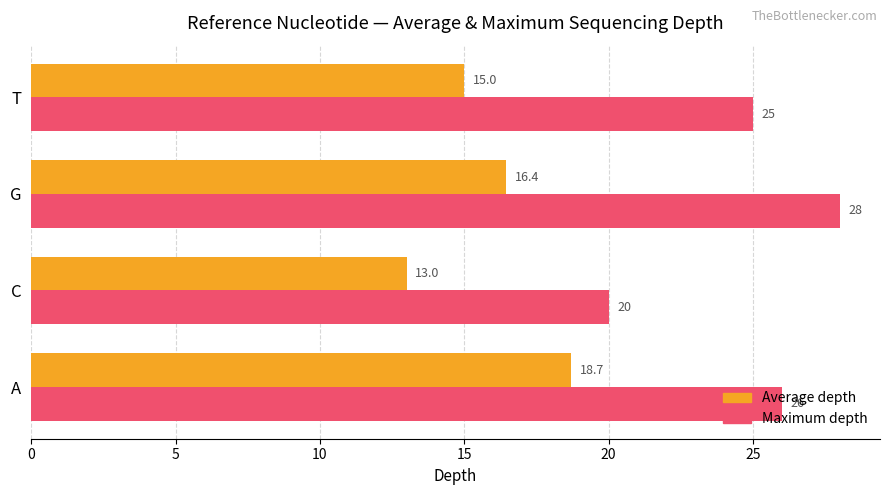

What is the spread (max minus min) of values at T?

10.0